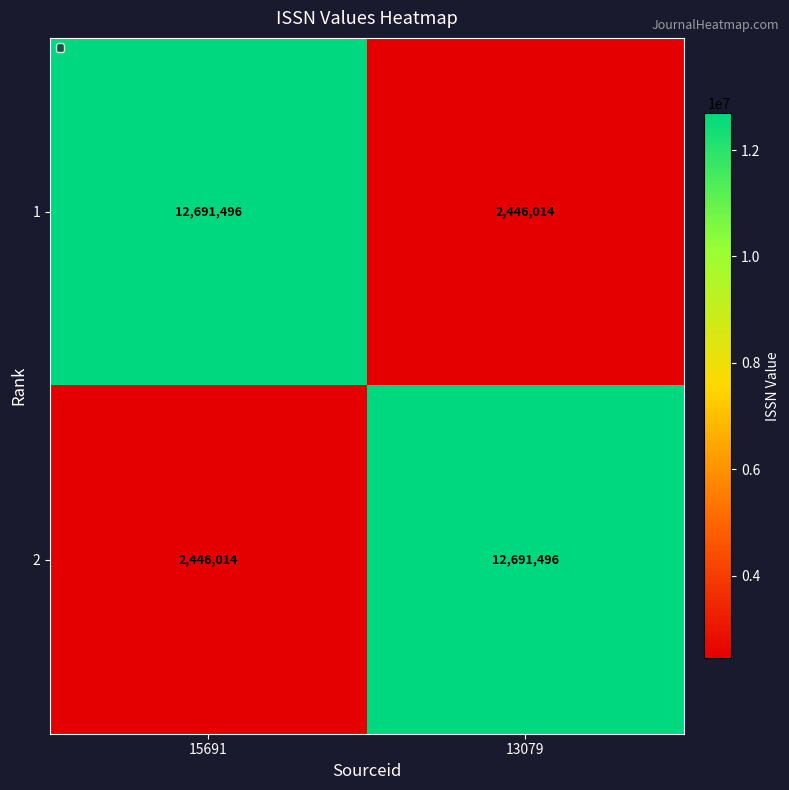

What is the total value across all series at 13079?

15137510